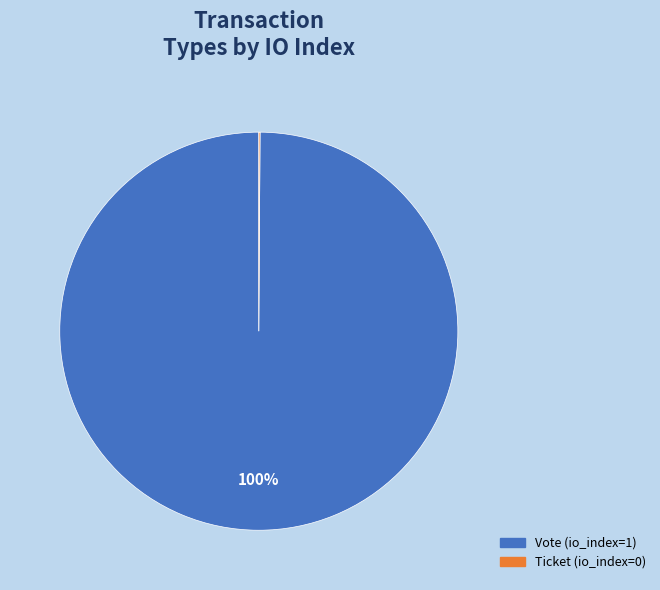

Which slice represents more than half of the pie?

Vote